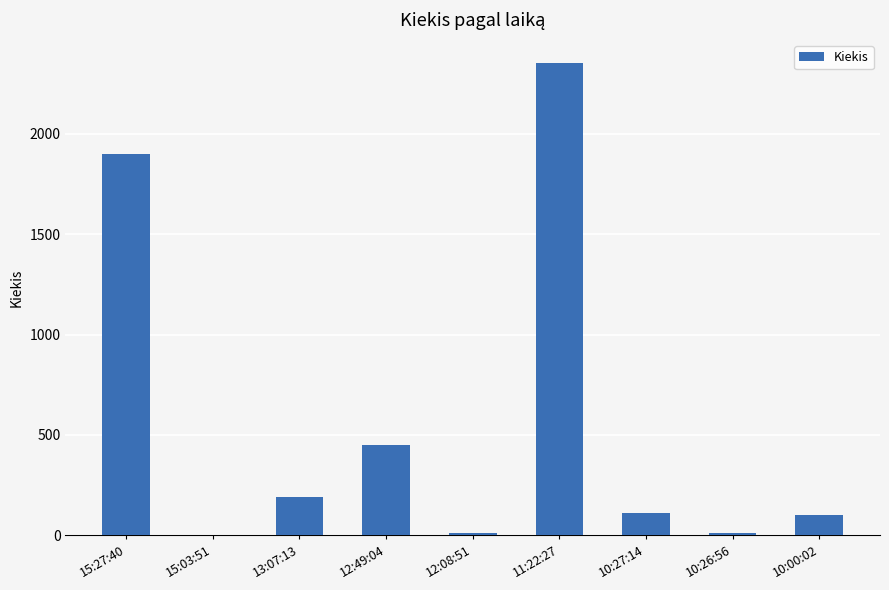

What is the approximate value at 11:22:27?

2350